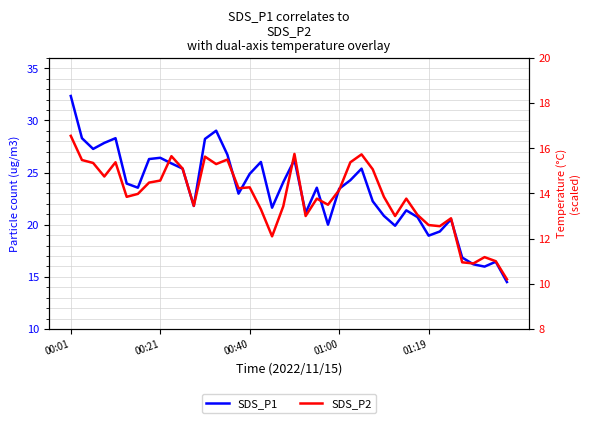

Between 37 and 21, which is larger?

21